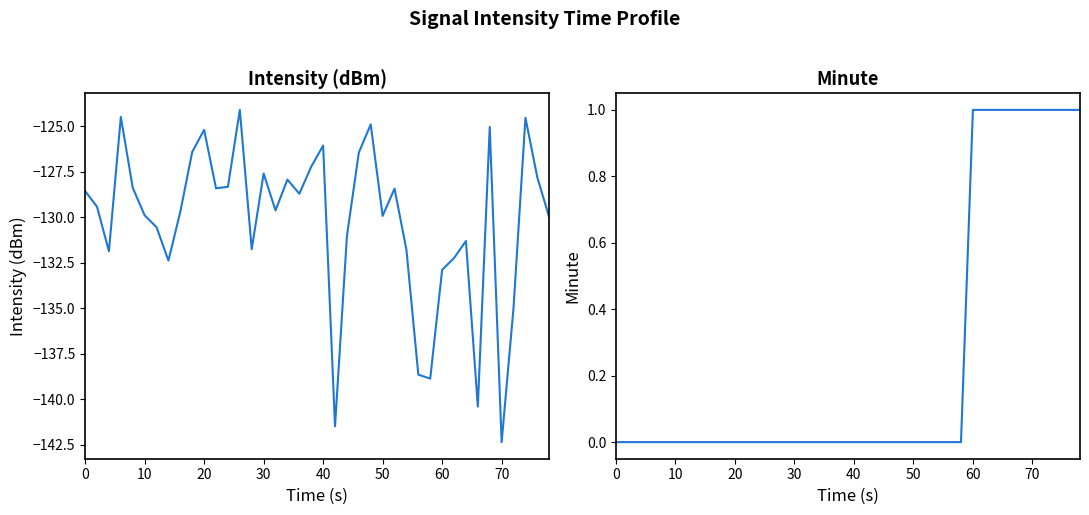

True or false: intensity(dBm) and minute cross at least once.

False